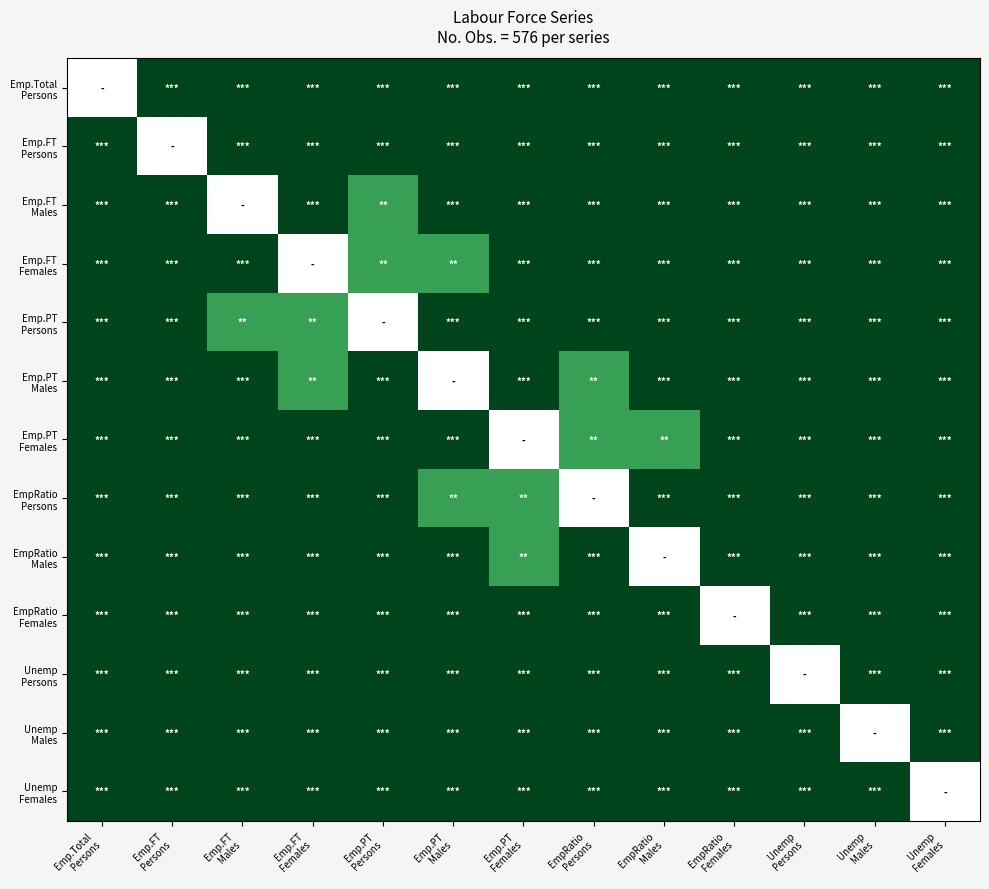

The EmpRatio Persons series shows 983.3 at EmpRatio Males. True or false?

False